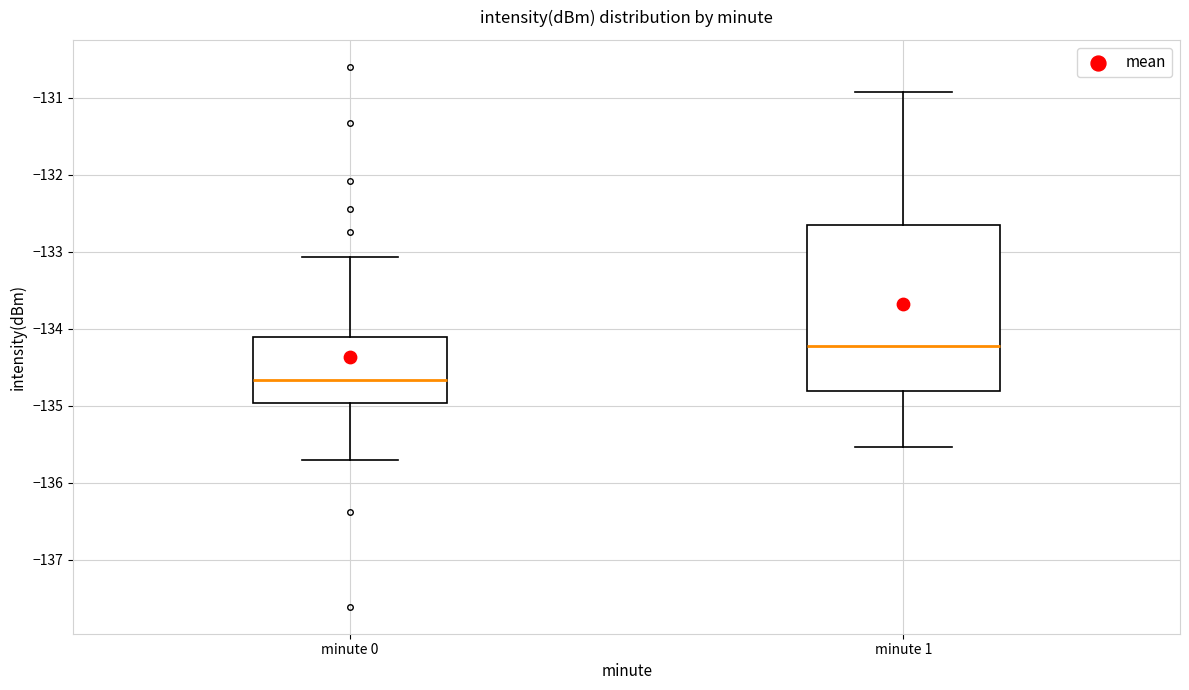

Reading left to right, read every box against the y-axis: the position of its median line, the range the box covers, and the ends of its whiskers. The values are not printed on the chart, so give them approximately, as read against the axis.

minute 0: median -134.7, box -135.0 to -134.1, whiskers -135.7 to -133.1
minute 1: median -134.2, box -134.8 to -132.7, whiskers -135.5 to -130.9